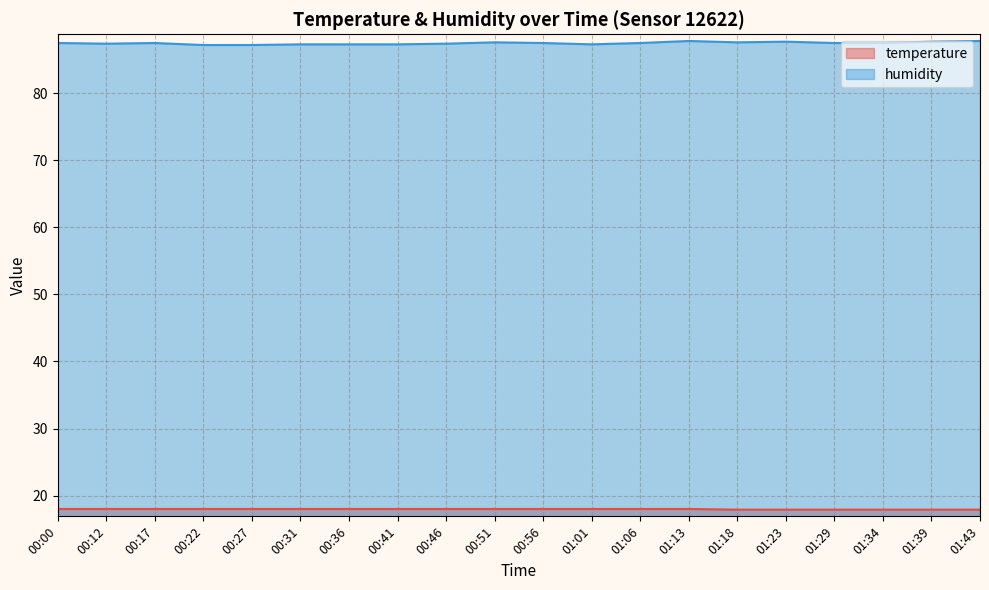

How many distinct data groups are displayed?

2